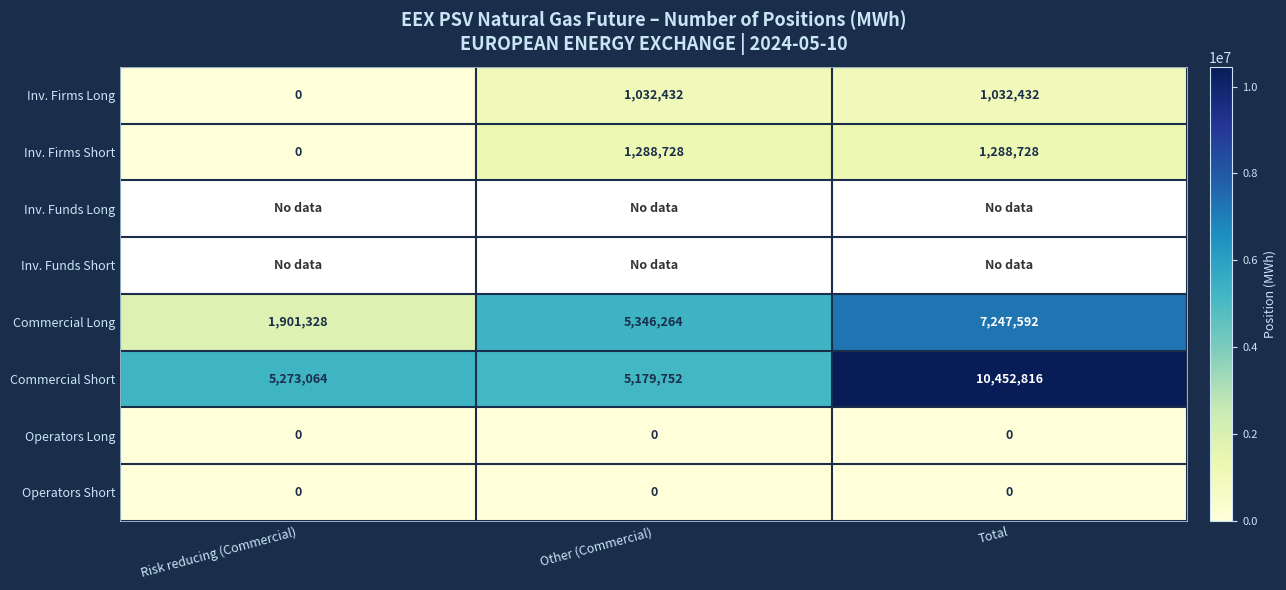

What is the approximate value of Commercial Short at Total, to the nearest 100?

10452800